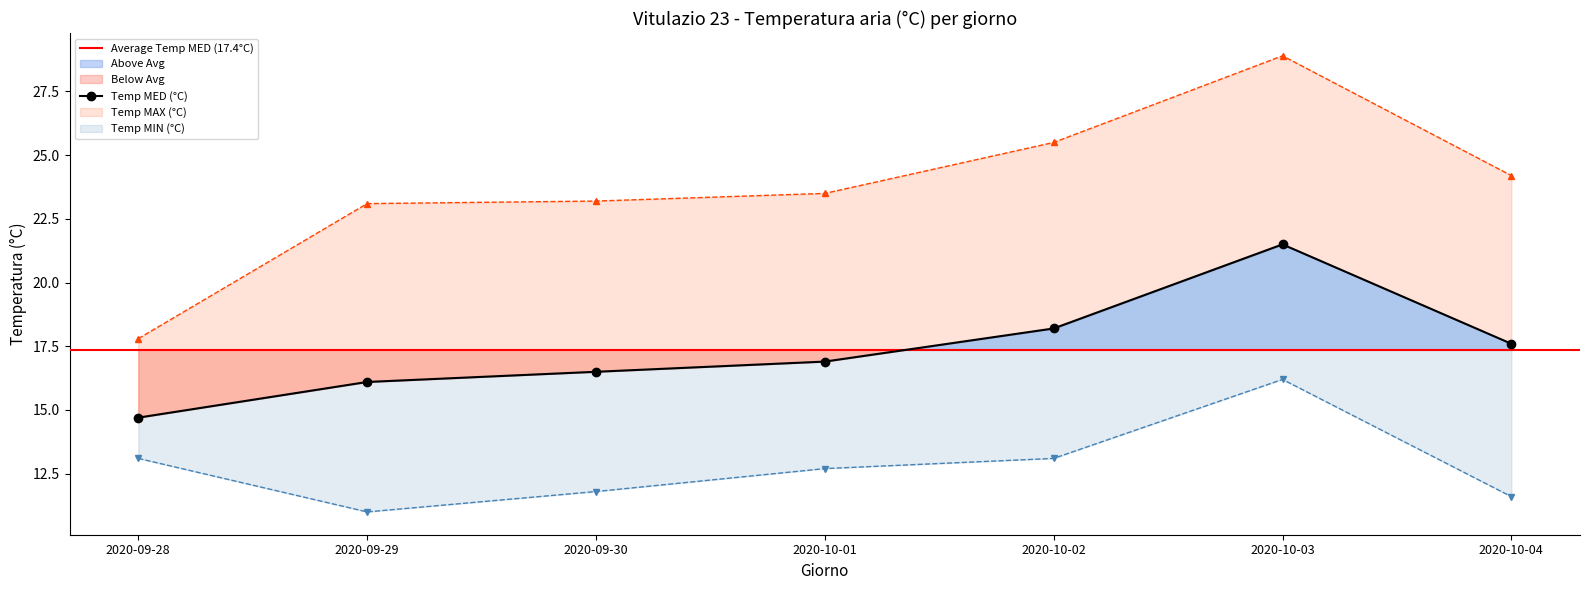

List the labels in order of Temp MIN (°C) value, largest first.

2020-10-03, 2020-09-28, 2020-10-02, 2020-10-01, 2020-09-30, 2020-10-04, 2020-09-29